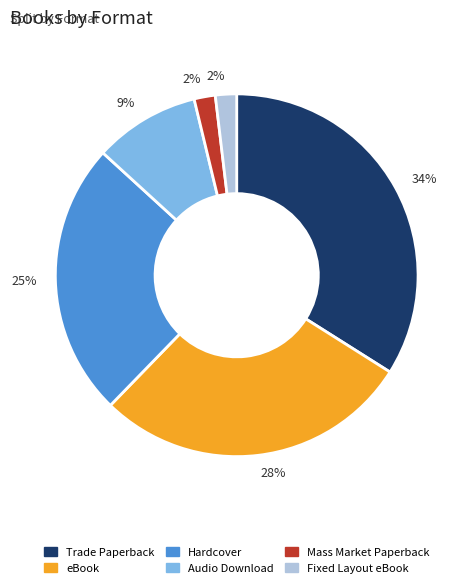

Is there any slice that represents more than half of the pie?

No